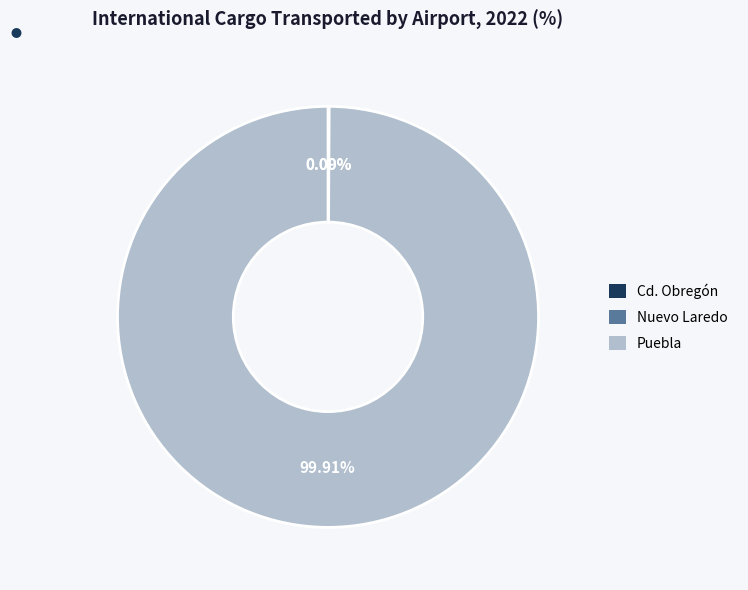

What is the largest slice in the pie chart?

Puebla